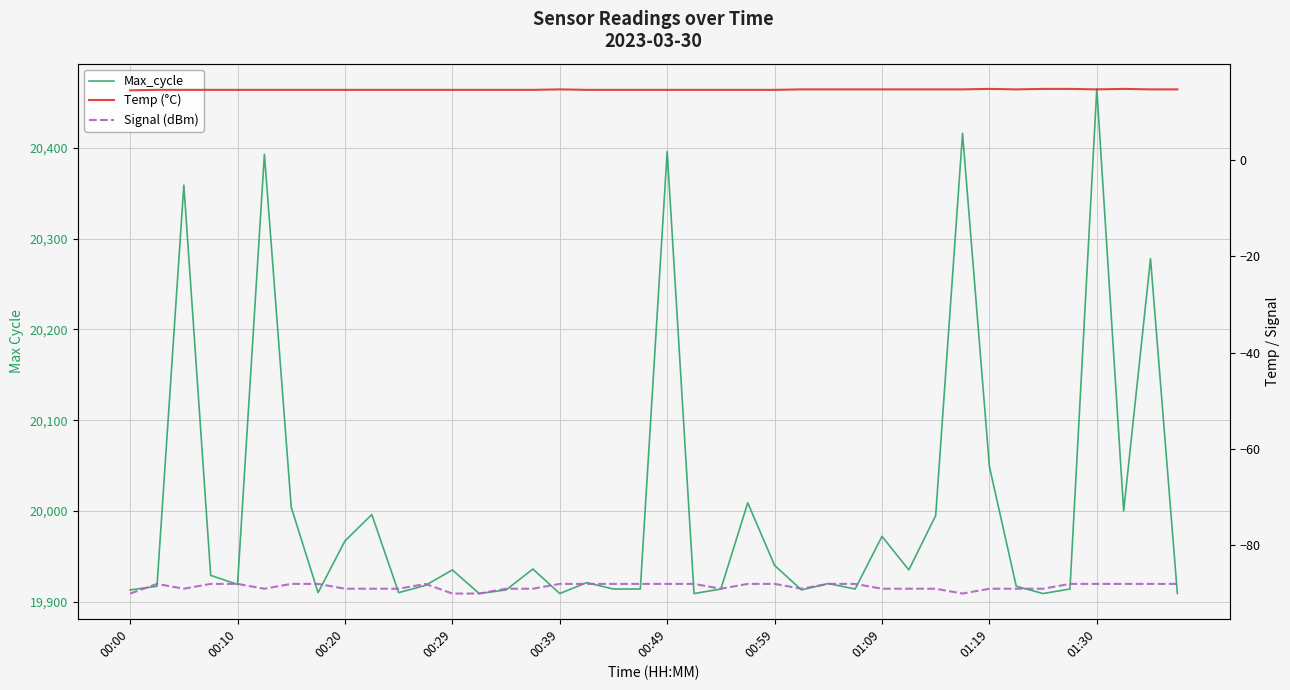

True or false: Temp (°C) has more than 1 points higher than both neighbors.

True